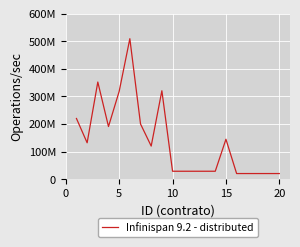

What is the difference between the maximum and second lowest values?

488304304